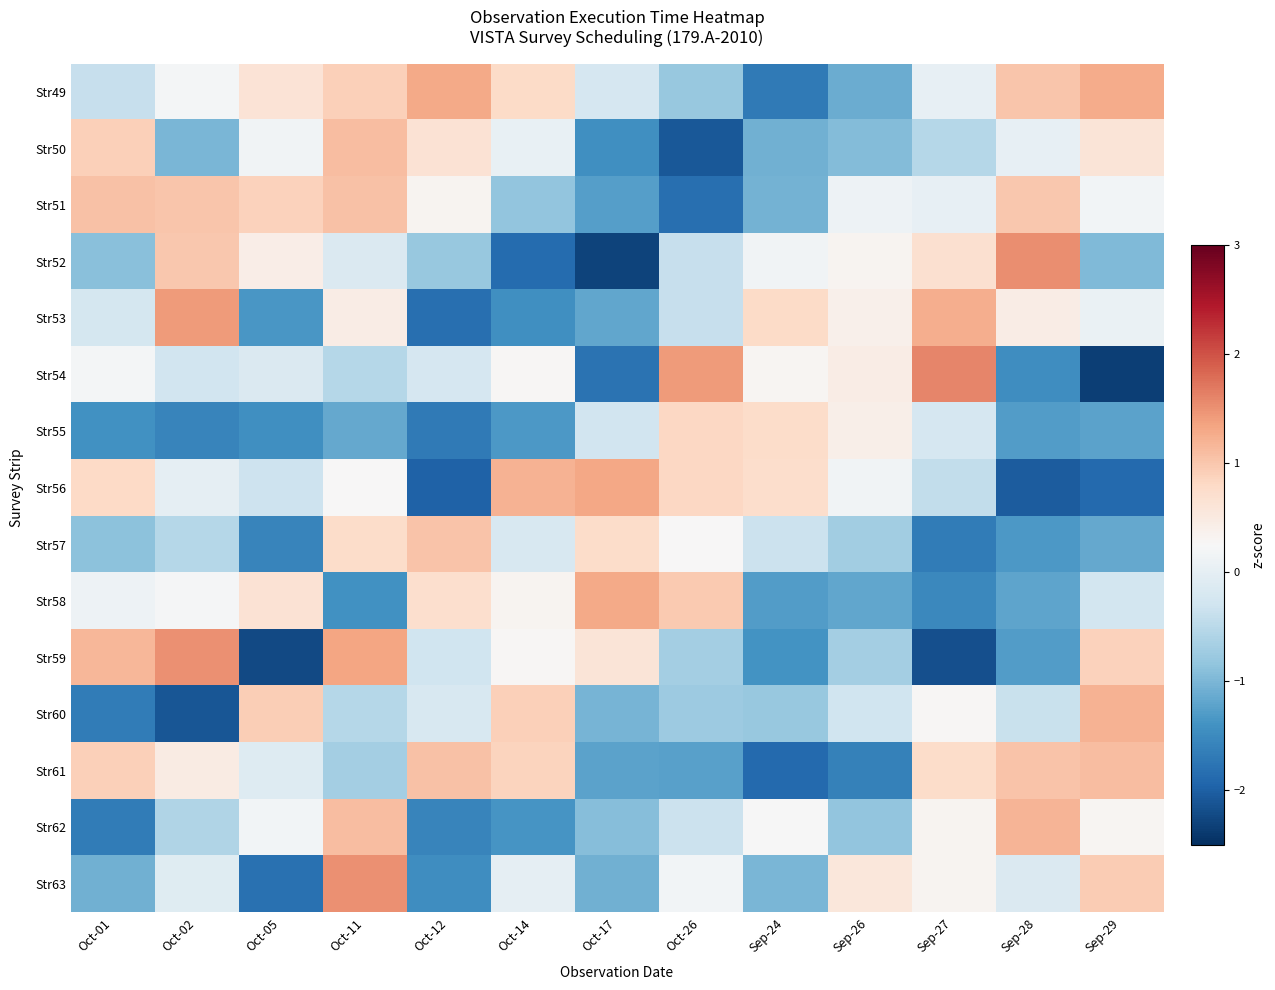

Reading right to left, list all the values displayed in this chart.

Str49: Sep-29=1.3	Sep-28=1.0	Sep-27=0.0	Sep-26=-1.1	Sep-24=-1.7	Oct-26=-0.8	Oct-17=-0.2	Oct-14=0.8	Oct-12=1.3	Oct-11=0.9	Oct-05=0.6	Oct-02=0.2	Oct-01=-0.4
Str50: Sep-29=0.6	Sep-28=0.0	Sep-27=-0.5	Sep-26=-0.9	Sep-24=-1.1	Oct-26=-2.1	Oct-17=-1.4	Oct-14=0.1	Oct-12=0.6	Oct-11=1.1	Oct-05=0.2	Oct-02=-1.0	Oct-01=0.9
Str51: Sep-29=0.2	Sep-28=1.0	Sep-27=0.0	Sep-26=0.1	Sep-24=-1.1	Oct-26=-1.8	Oct-17=-1.3	Oct-14=-0.8	Oct-12=0.3	Oct-11=1.1	Oct-05=0.9	Oct-02=1.0	Oct-01=1.1
Str52: Sep-29=-1.0	Sep-28=1.5	Sep-27=0.7	Sep-26=0.3	Sep-24=0.2	Oct-26=-0.4	Oct-17=-2.3	Oct-14=-1.9	Oct-12=-0.8	Oct-11=-0.2	Oct-05=0.4	Oct-02=1.0	Oct-01=-0.9
Str53: Sep-29=0.1	Sep-28=0.5	Sep-27=1.3	Sep-26=0.4	Sep-24=0.8	Oct-26=-0.4	Oct-17=-1.2	Oct-14=-1.4	Oct-12=-1.8	Oct-11=0.5	Oct-05=-1.4	Oct-02=1.4	Oct-01=-0.2
Str54: Sep-29=-2.3	Sep-28=-1.4	Sep-27=1.6	Sep-26=0.4	Sep-24=0.3	Oct-26=1.4	Oct-17=-1.8	Oct-14=0.3	Oct-12=-0.2	Oct-11=-0.5	Oct-05=-0.1	Oct-02=-0.3	Oct-01=0.2
Str55: Sep-29=-1.2	Sep-28=-1.3	Sep-27=-0.2	Sep-26=0.4	Sep-24=0.8	Oct-26=0.8	Oct-17=-0.3	Oct-14=-1.3	Oct-12=-1.7	Oct-11=-1.2	Oct-05=-1.4	Oct-02=-1.6	Oct-01=-1.4
Str56: Sep-29=-1.9	Sep-28=-2.0	Sep-27=-0.4	Sep-26=0.2	Sep-24=0.7	Oct-26=0.8	Oct-17=1.3	Oct-14=1.2	Oct-12=-2.0	Oct-11=0.3	Oct-05=-0.3	Oct-02=0.0	Oct-01=0.8
Str57: Sep-29=-1.2	Sep-28=-1.3	Sep-27=-1.7	Sep-26=-0.7	Sep-24=-0.3	Oct-26=0.3	Oct-17=0.8	Oct-14=-0.2	Oct-12=1.0	Oct-11=0.7	Oct-05=-1.6	Oct-02=-0.5	Oct-01=-0.9
Str58: Sep-29=-0.3	Sep-28=-1.2	Sep-27=-1.5	Sep-26=-1.2	Sep-24=-1.3	Oct-26=1.0	Oct-17=1.3	Oct-14=0.3	Oct-12=0.7	Oct-11=-1.4	Oct-05=0.6	Oct-02=0.2	Oct-01=0.1
Str59: Sep-29=0.9	Sep-28=-1.3	Sep-27=-2.2	Sep-26=-0.7	Sep-24=-1.4	Oct-26=-0.7	Oct-17=0.6	Oct-14=0.3	Oct-12=-0.3	Oct-11=1.3	Oct-05=-2.2	Oct-02=1.5	Oct-01=1.2
Str60: Sep-29=1.2	Sep-28=-0.4	Sep-27=0.3	Sep-26=-0.3	Sep-24=-0.8	Oct-26=-0.8	Oct-17=-1.0	Oct-14=0.9	Oct-12=-0.2	Oct-11=-0.5	Oct-05=0.9	Oct-02=-2.1	Oct-01=-1.7
Str61: Sep-29=1.1	Sep-28=1.0	Sep-27=0.8	Sep-26=-1.6	Sep-24=-1.9	Oct-26=-1.3	Oct-17=-1.2	Oct-14=0.9	Oct-12=1.1	Oct-11=-0.7	Oct-05=-0.1	Oct-02=0.5	Oct-01=0.9
Str62: Sep-29=0.3	Sep-28=1.2	Sep-27=0.3	Sep-26=-0.8	Sep-24=0.2	Oct-26=-0.3	Oct-17=-0.9	Oct-14=-1.4	Oct-12=-1.6	Oct-11=1.1	Oct-05=0.2	Oct-02=-0.6	Oct-01=-1.7
Str63: Sep-29=0.9	Sep-28=-0.1	Sep-27=0.3	Sep-26=0.6	Sep-24=-1.0	Oct-26=0.2	Oct-17=-1.1	Oct-14=-0.0	Oct-12=-1.5	Oct-11=1.5	Oct-05=-1.8	Oct-02=-0.1	Oct-01=-1.1